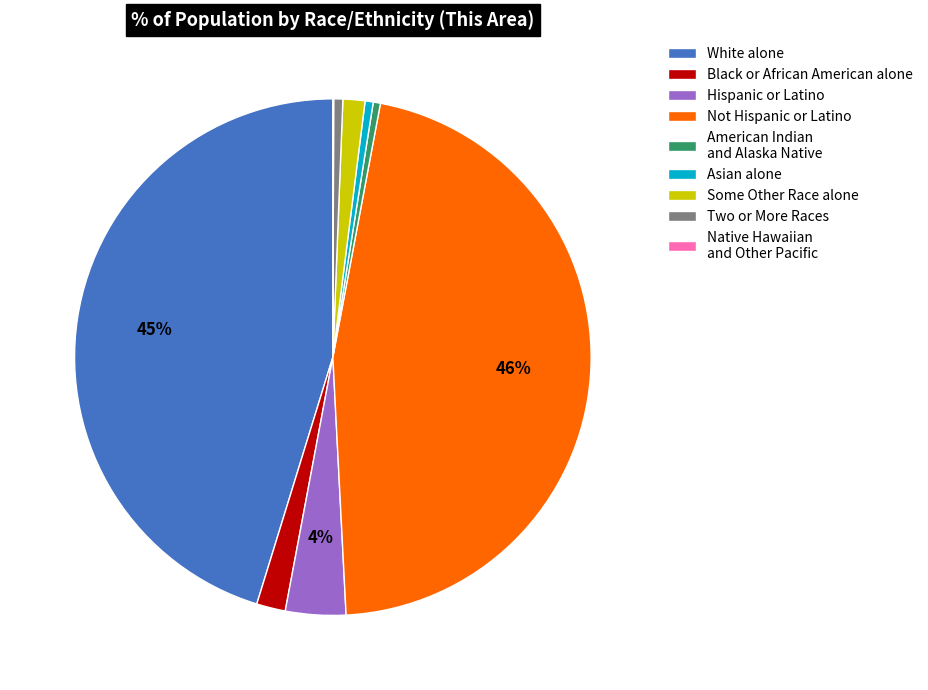

To the nearest percent, what portion does Two or More Races represent?

1%